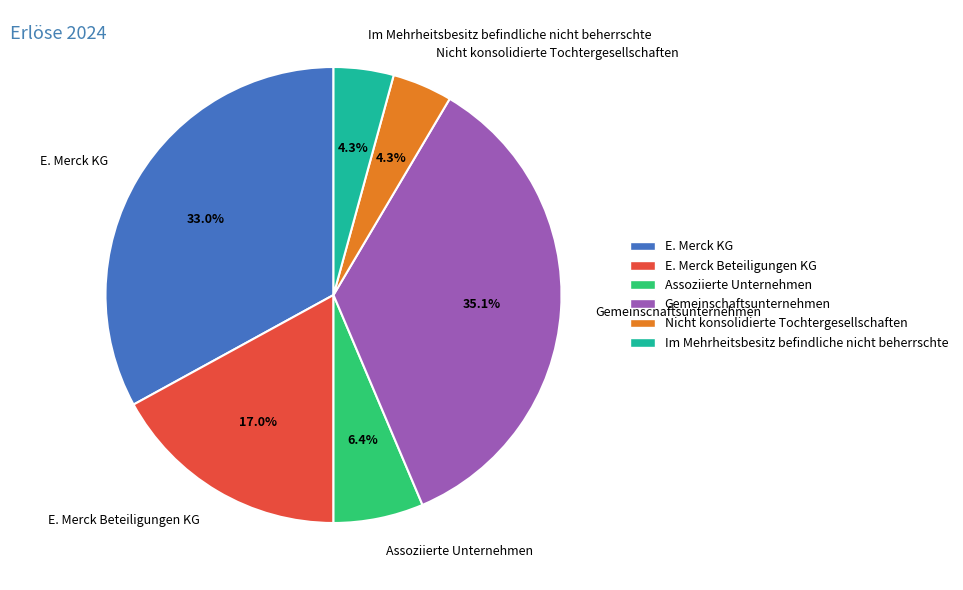

How many segments does this pie chart have?

6